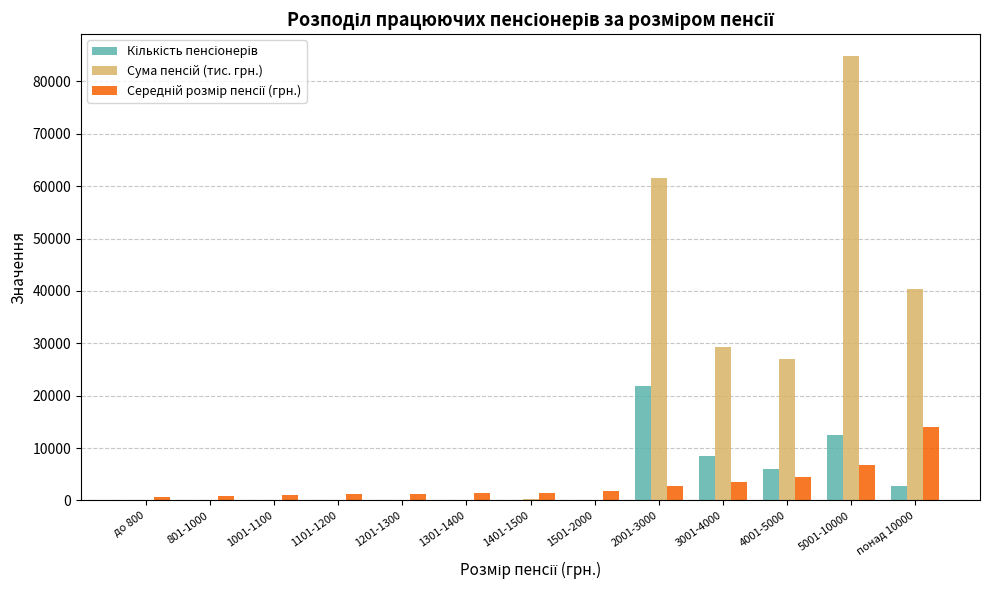

What is the maximum value shown in the chart?

84771.0